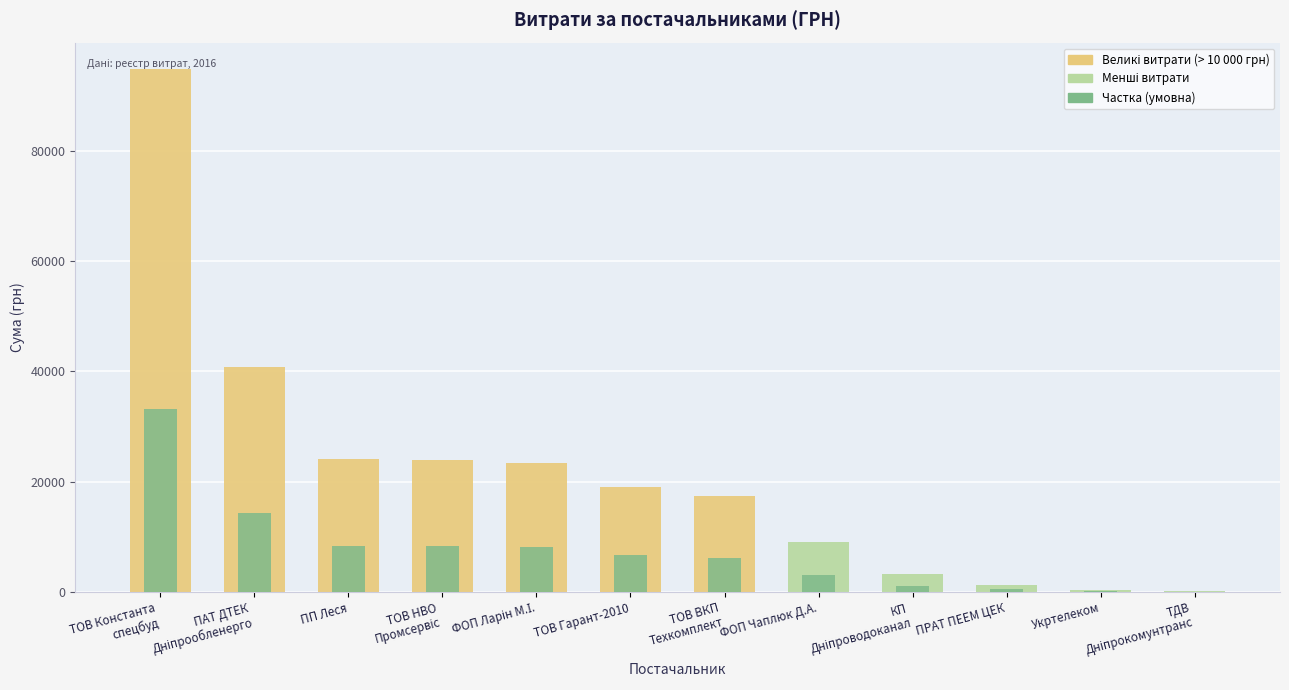

What is the highest value of the СУМА (ГРН) series?

94929.9